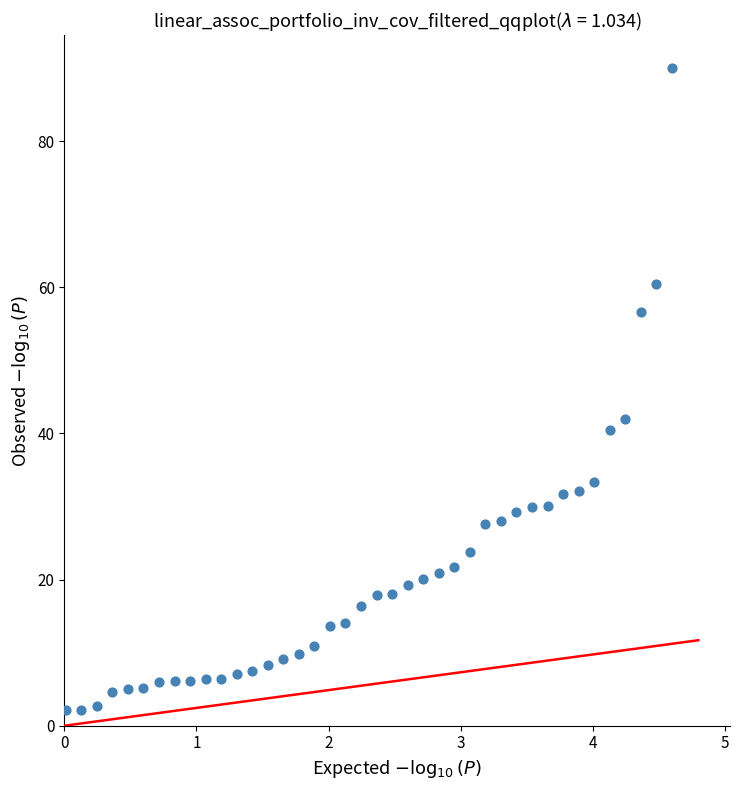

What Y value in the scatter plot is closest to 46?

42.0